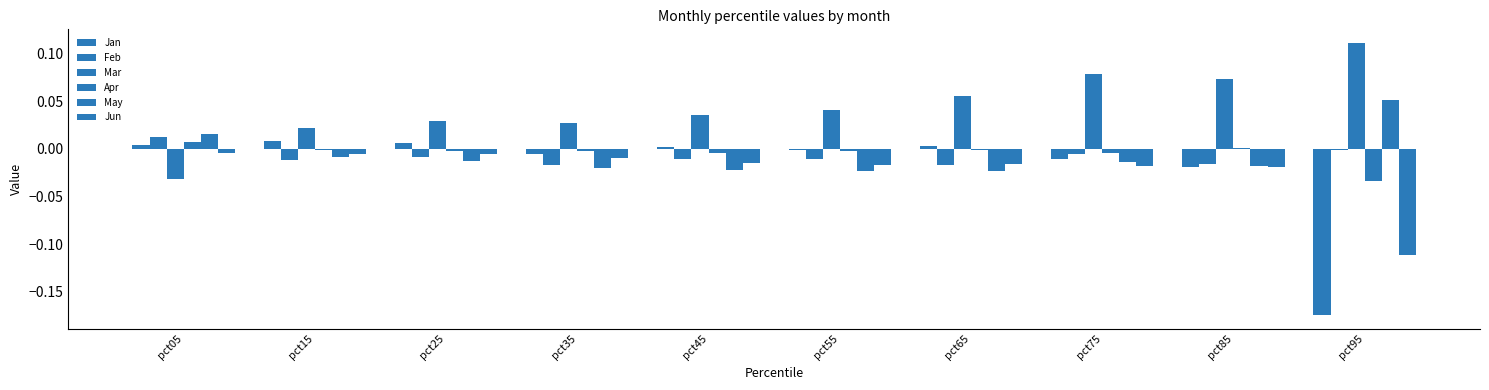

How many series are shown in this chart?

6